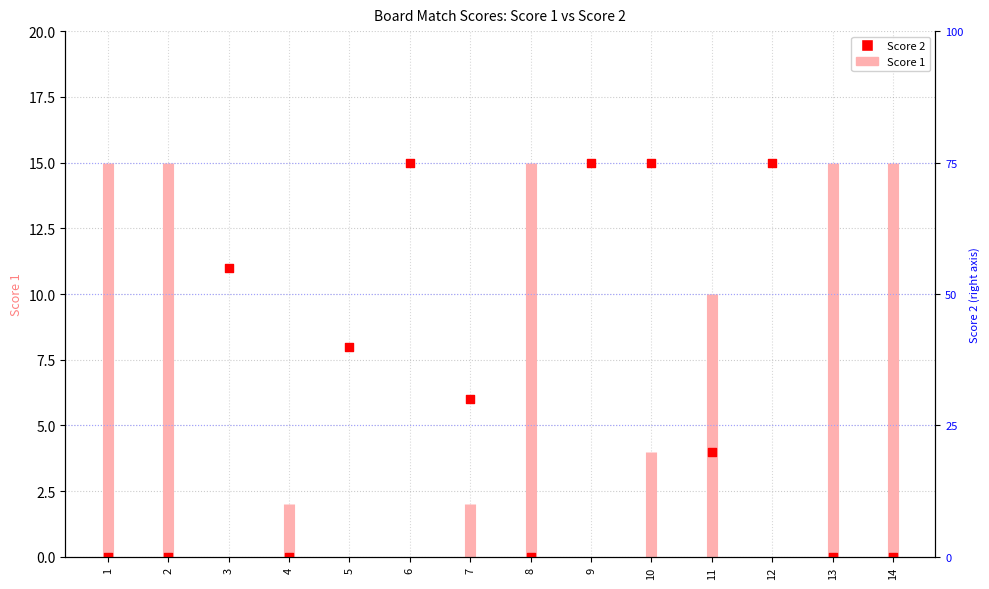

What is the change in value from 4 to 5?

+8